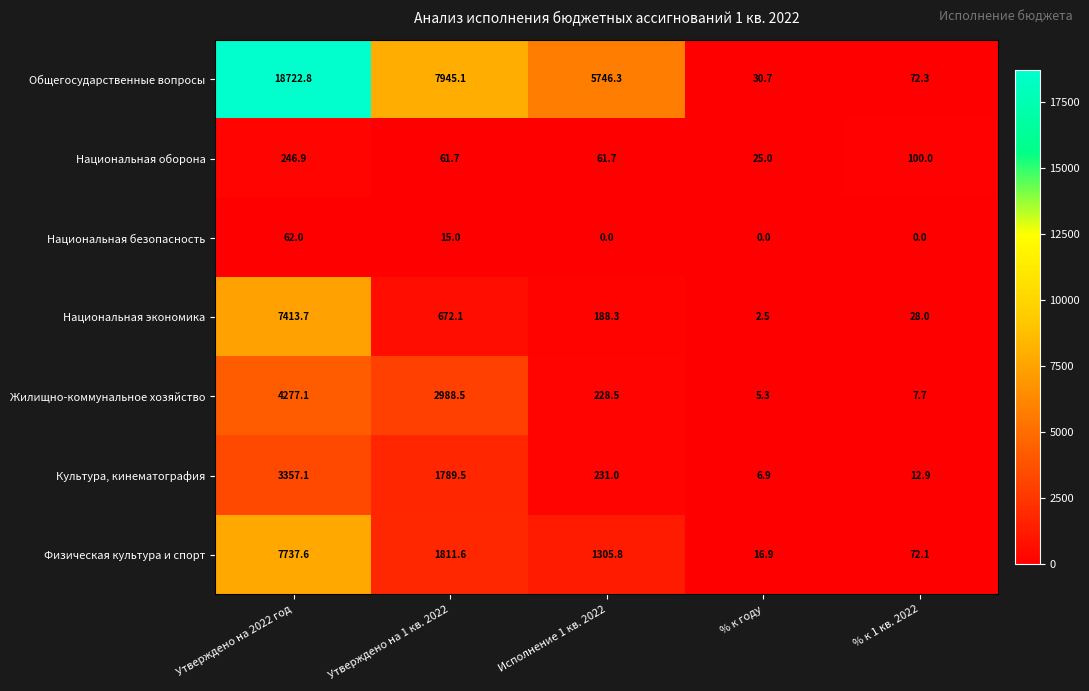

Count the number of categories in the chart.

5